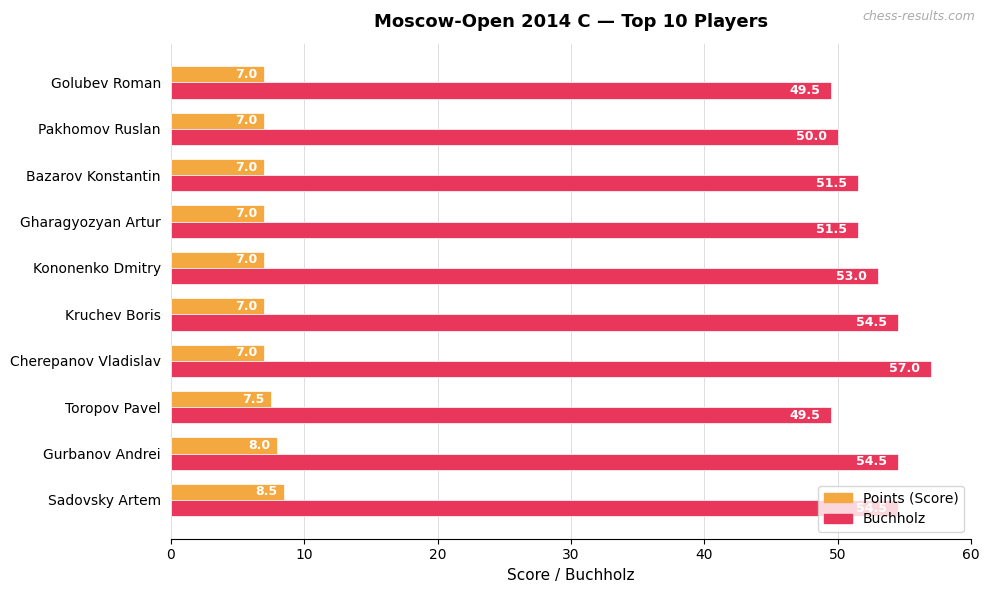

What is the difference between the maximum and minimum values in the Points (Score) series?

1.5